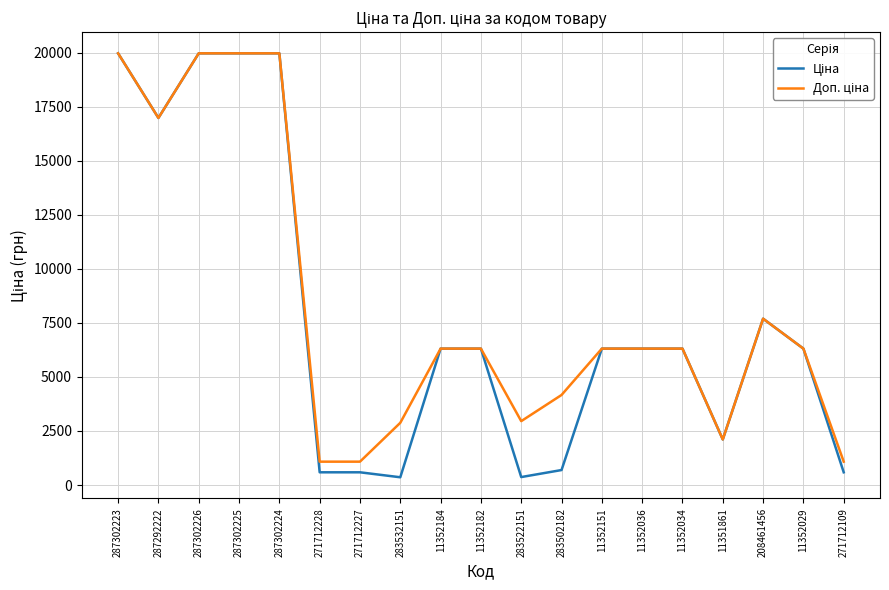

What is the spread (max minus min) of values at 283502182?

3471.3